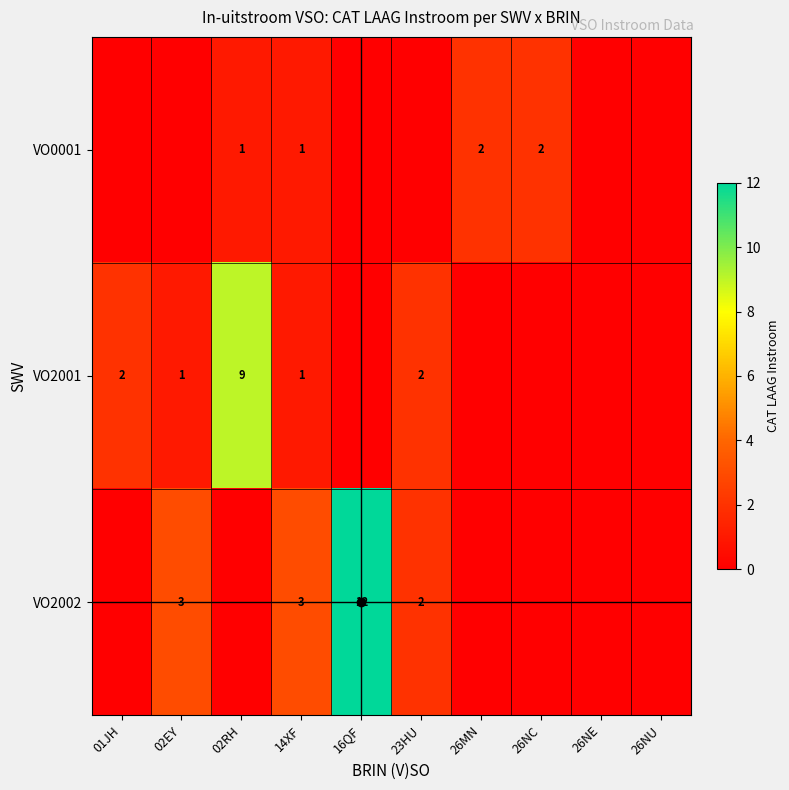

How many distinct data groups are displayed?

3